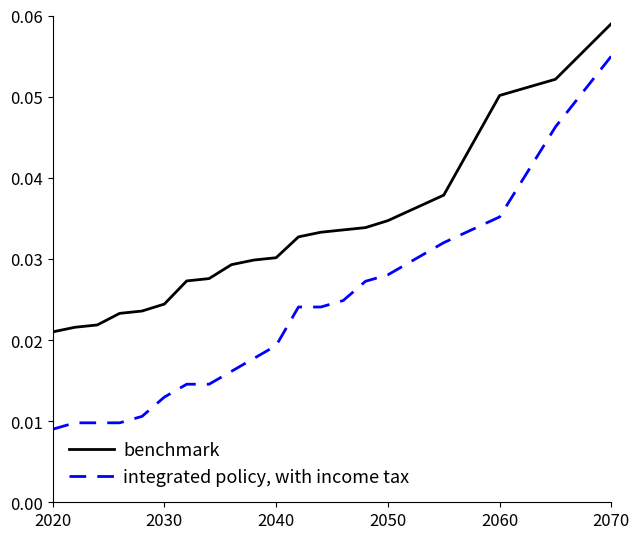

True or false: integrated policy, with income tax and benchmark cross at least once.

False